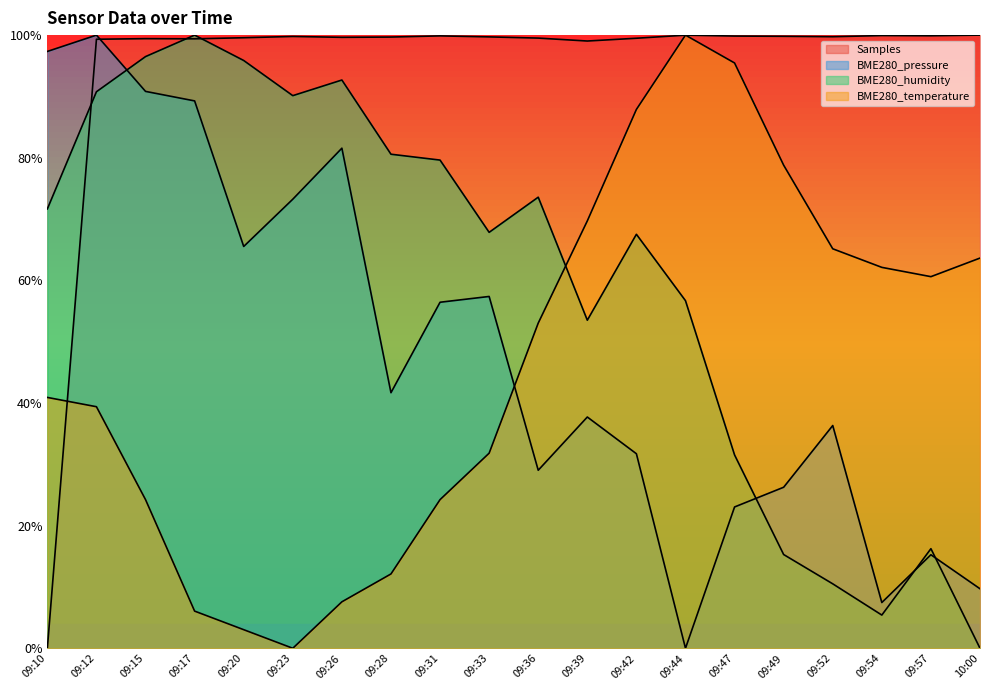

What is the value of the Samples point at the 16th from the left?

1.0